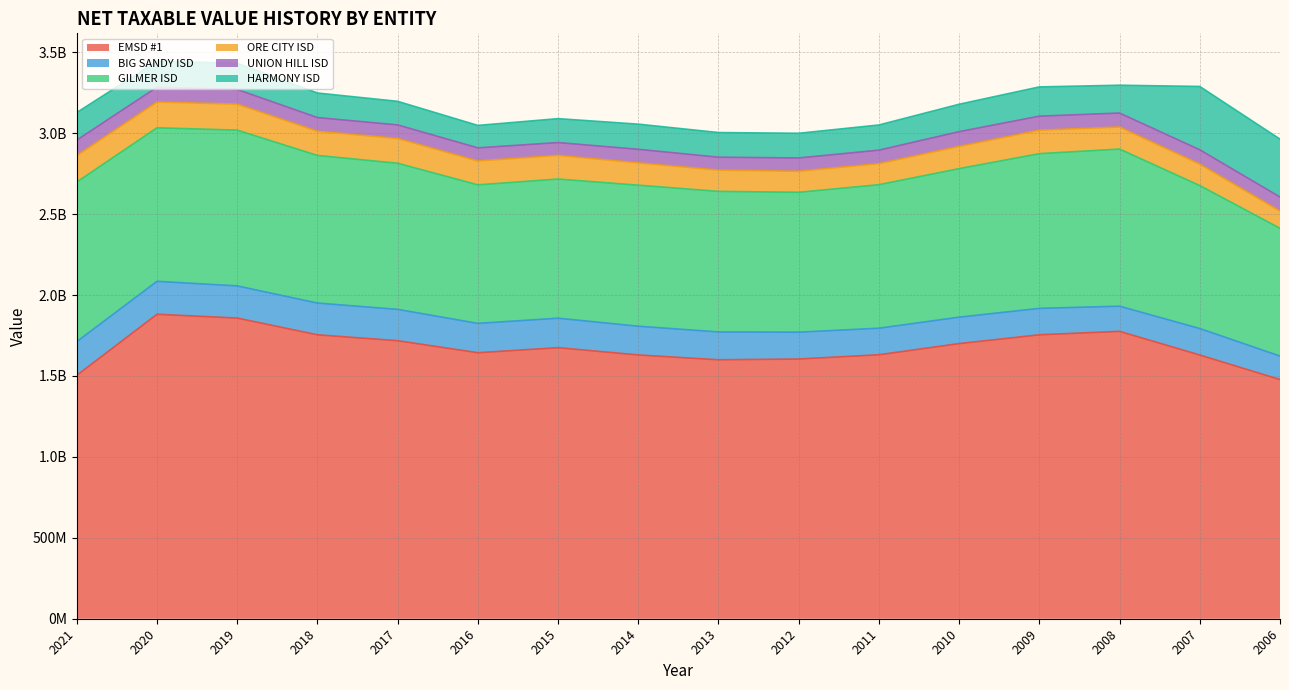

What is the greatest value displayed?

1881099037